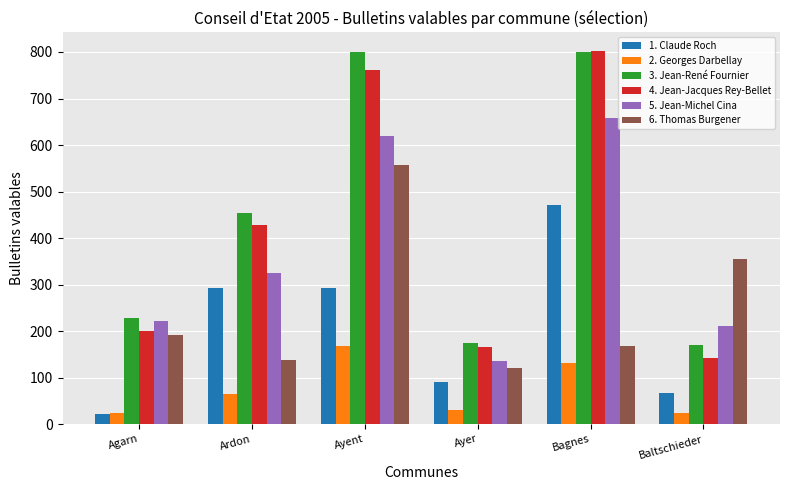

What is the total value across all series at Ayent?

3201